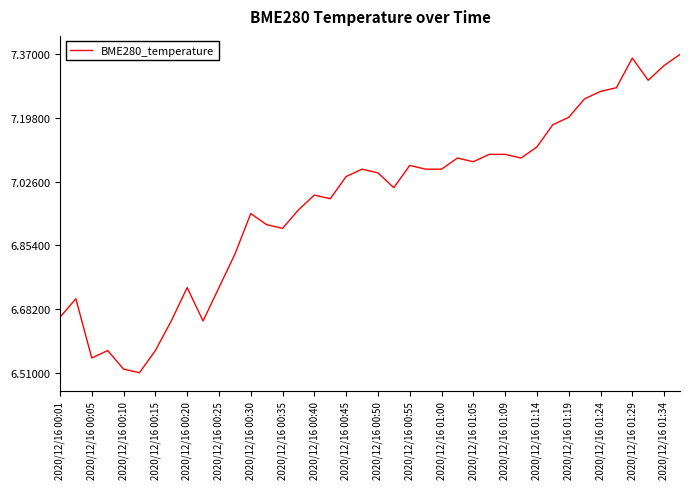

Does the chart have visible grid lines?

No